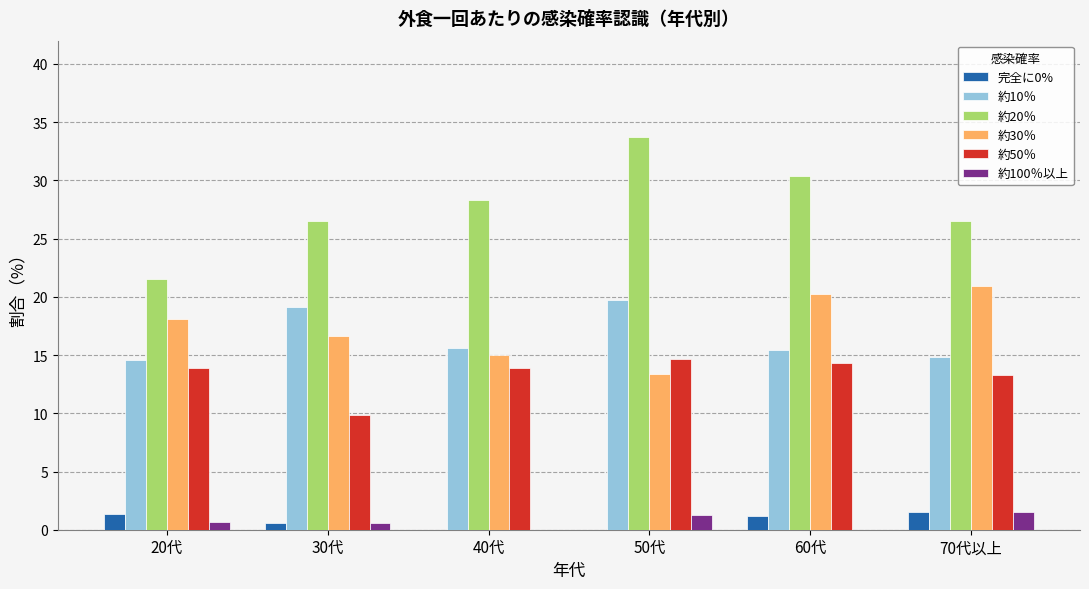

How many distinct data groups are displayed?

6